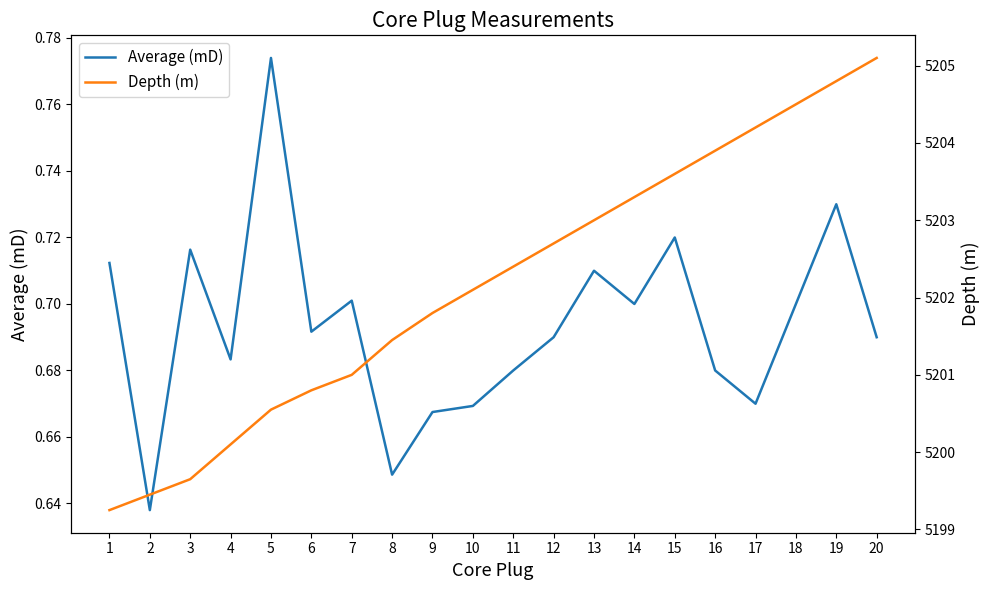

True or false: Depth (m) has a value of 5199.4 at 2.

True